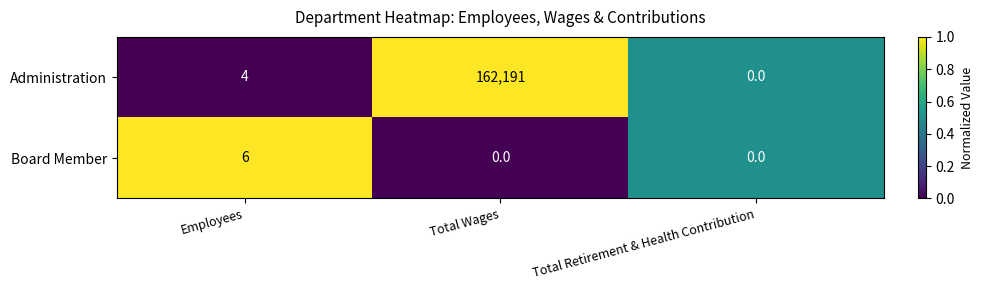

What is the sum of all Administration values?

162195